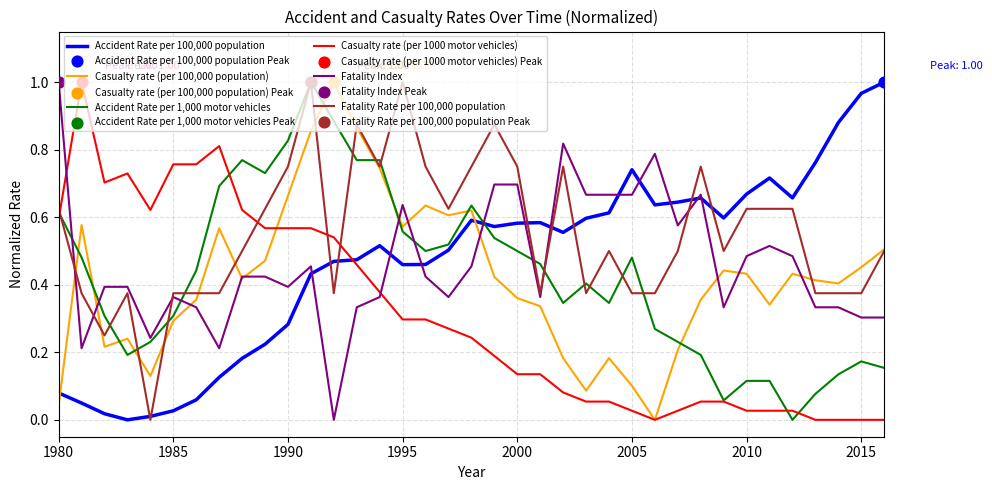

Which series ends up on top after the final intersection of Accident Rate per 100,000 population and Casualty rate (per 100,000 population)?

Accident Rate per 100,000 population